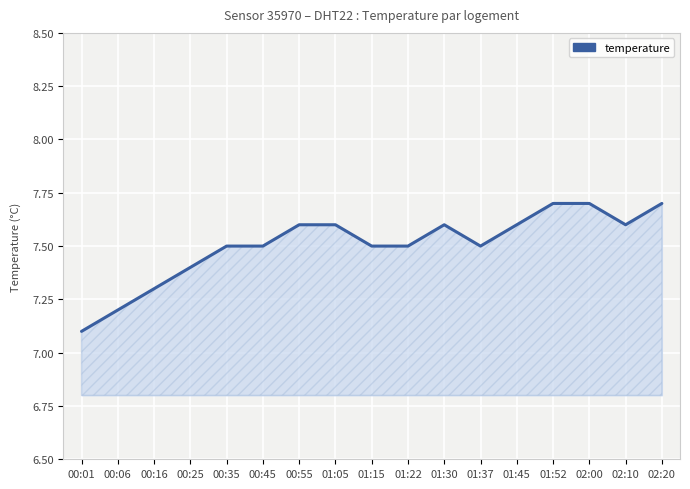

What is the ratio of the value at 00:25 to the value at 00:45?

1.0